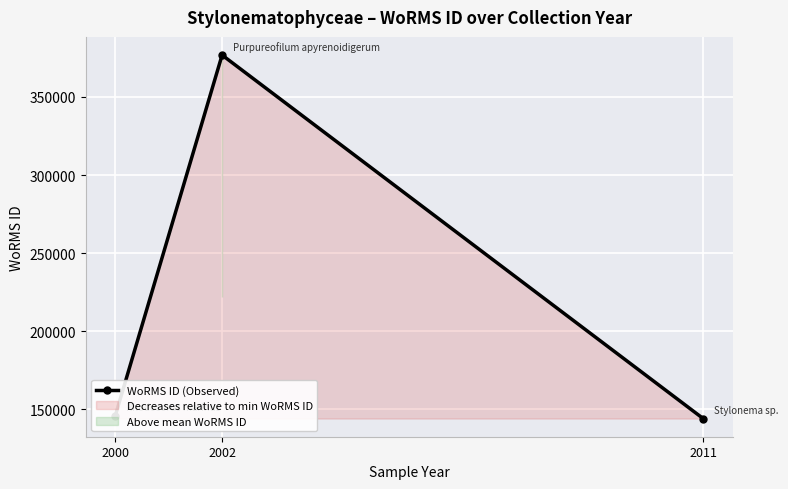

Between 2002 and 2011, which is larger?

2002